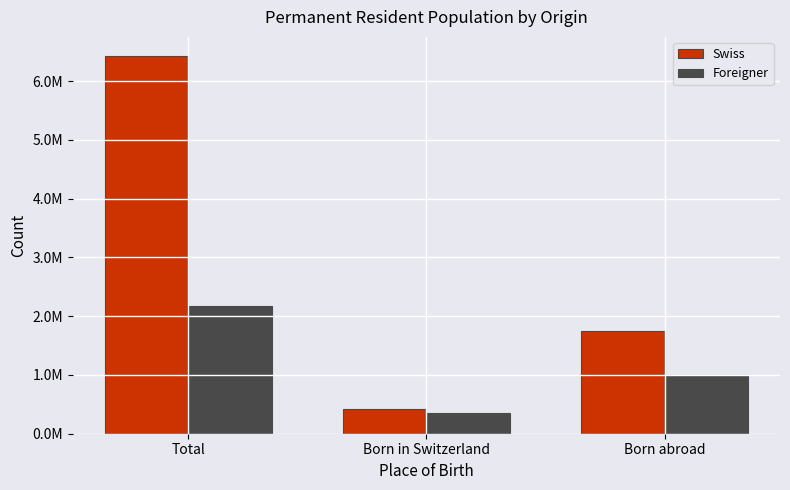

What is the label of the 1st bar from the right?

Born abroad